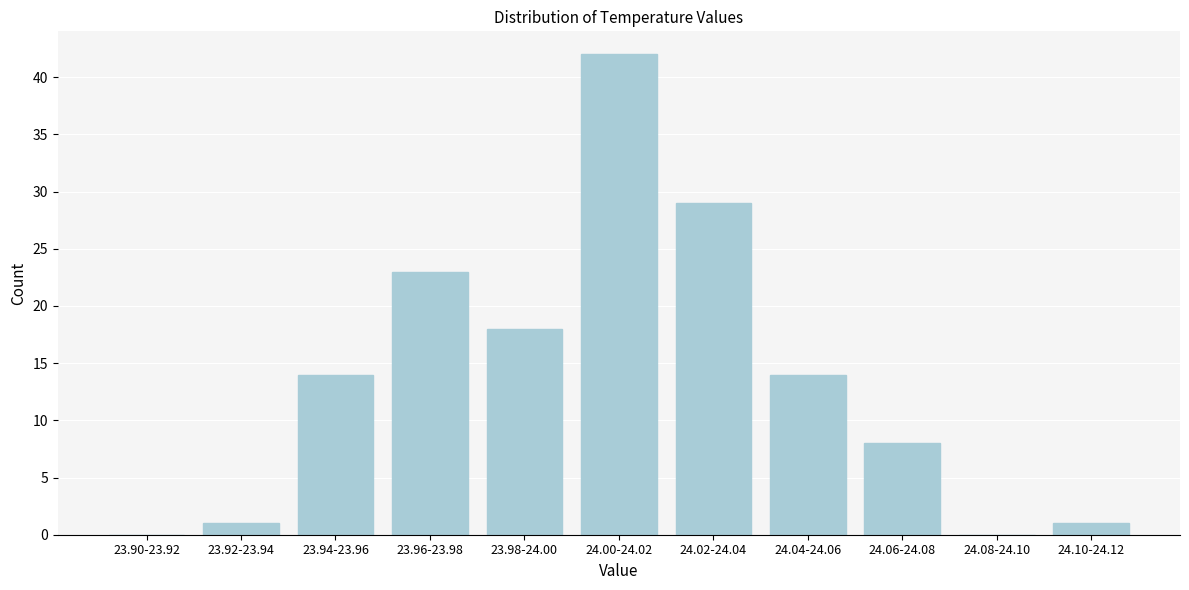

Reading left to right, transcribe all the data shown in this chart.

23.90-23.92=0	23.92-23.94=1	23.94-23.96=14	23.96-23.98=23	23.98-24.00=18	24.00-24.02=42	24.02-24.04=29	24.04-24.06=14	24.06-24.08=8	24.08-24.10=0	24.10-24.12=1